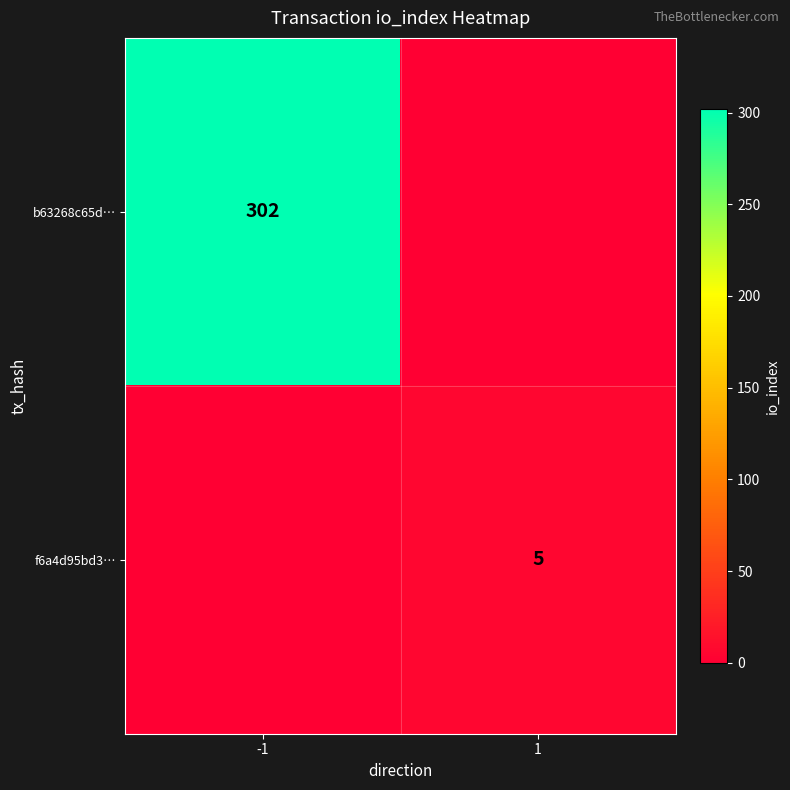

What is the sum of the f6a4d95bd3… values at 1 and -1?

5